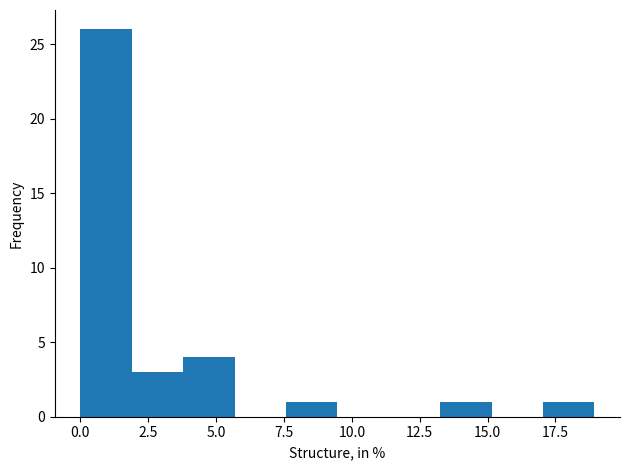

Read against the x-axis, roughly where is the centre of the tallest bar?

1.0